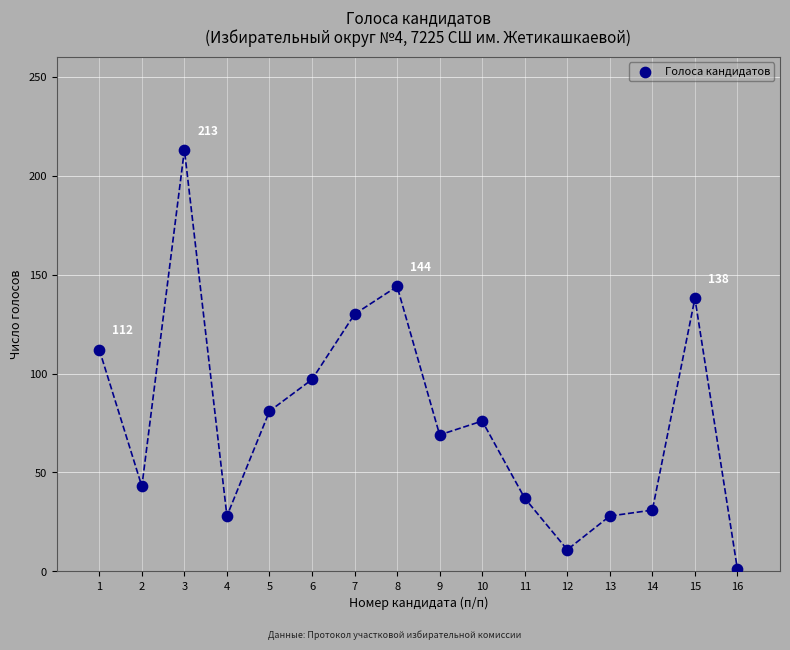

What is the range of Y values (max minus min)?

212